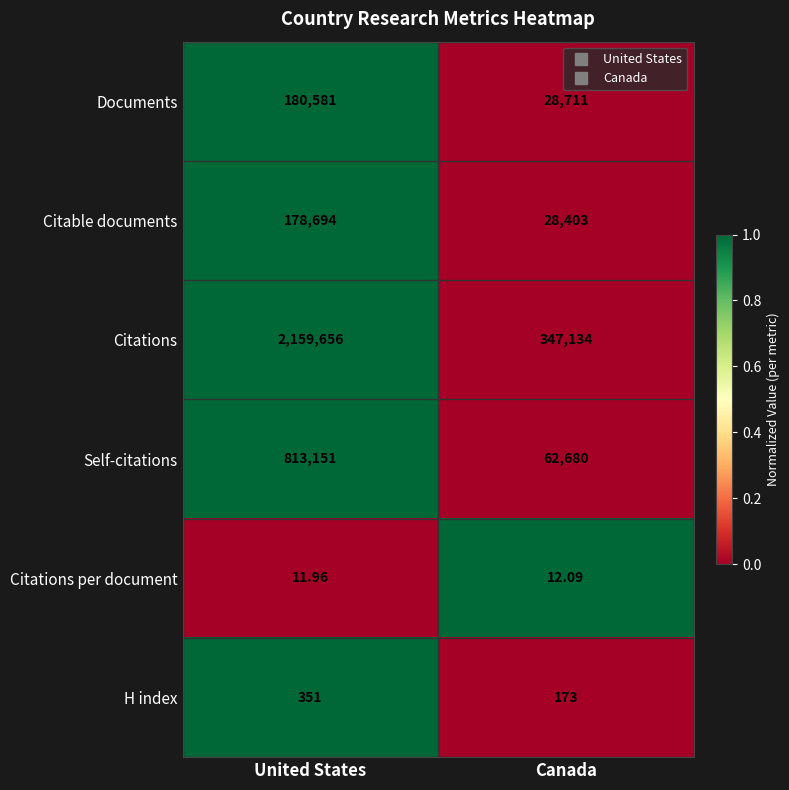

Is the value of H index at United States greater than the value of Documents at United States?

No